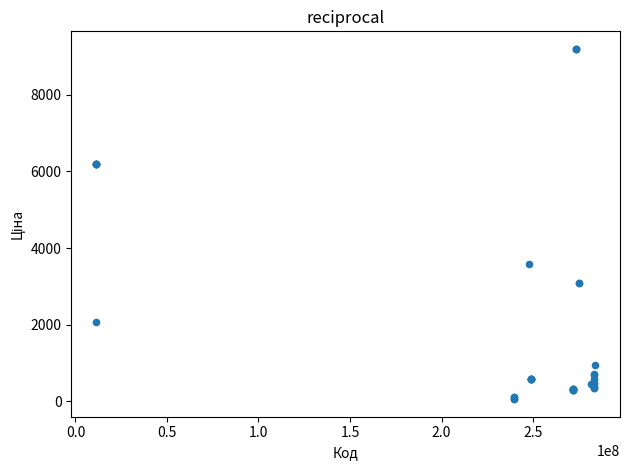

What Y value in the scatter plot is closest to 4626?

3573.6